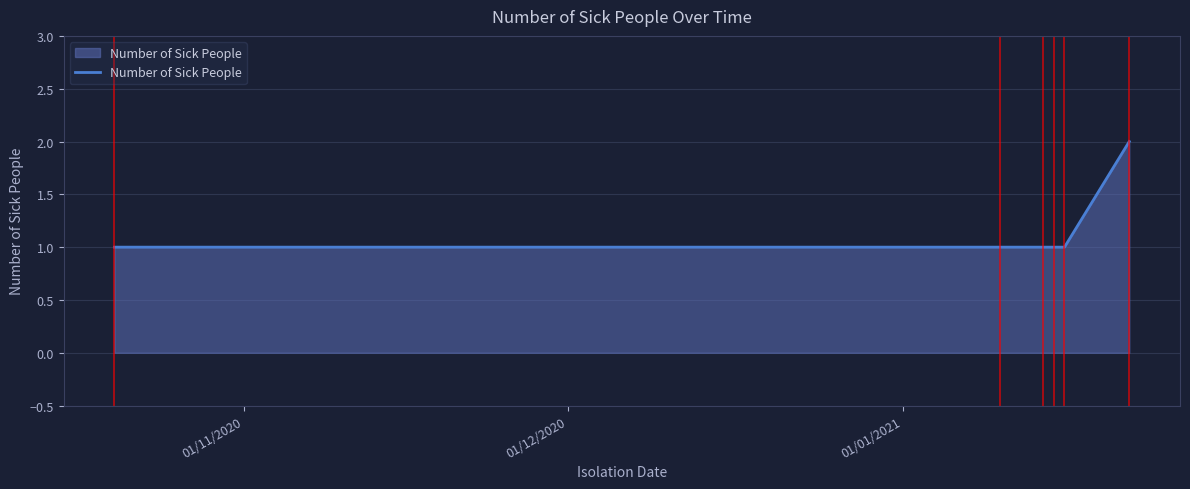

What is the maximum value shown in the chart?

2